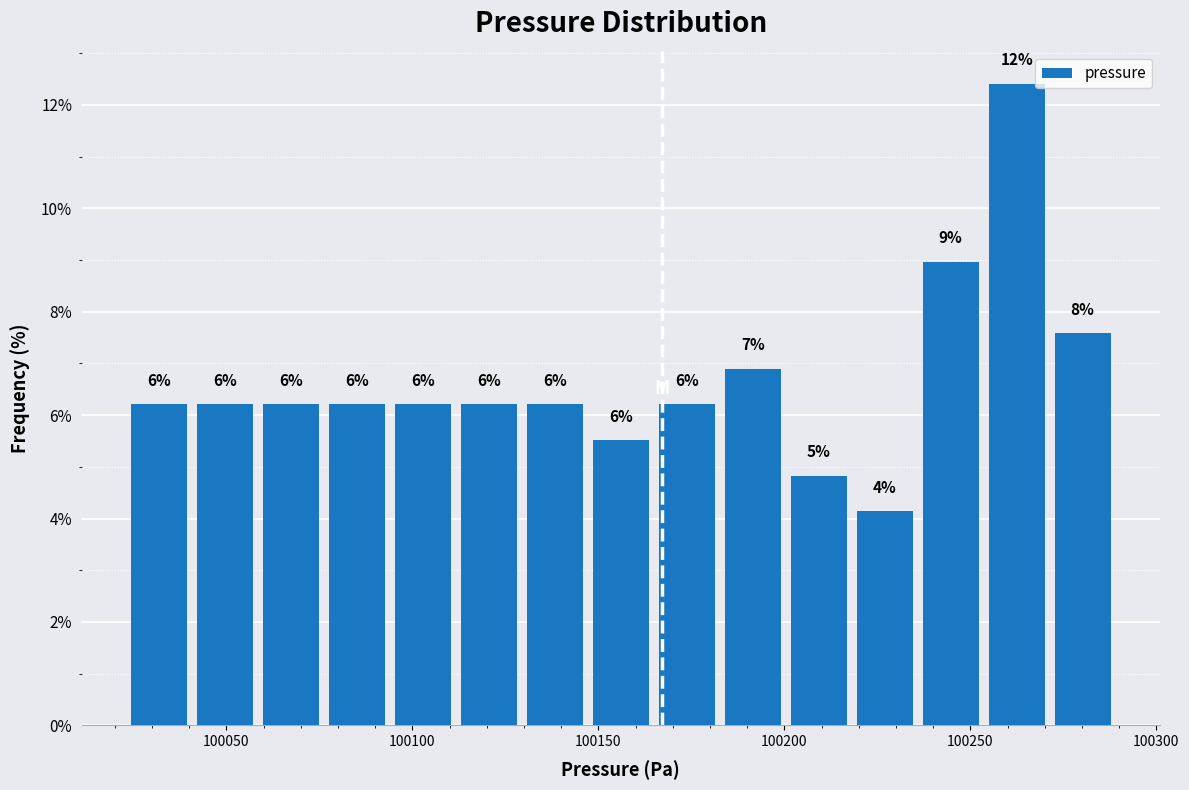

Read against the x-axis, roughly where is the centre of the tallest bar?

100260